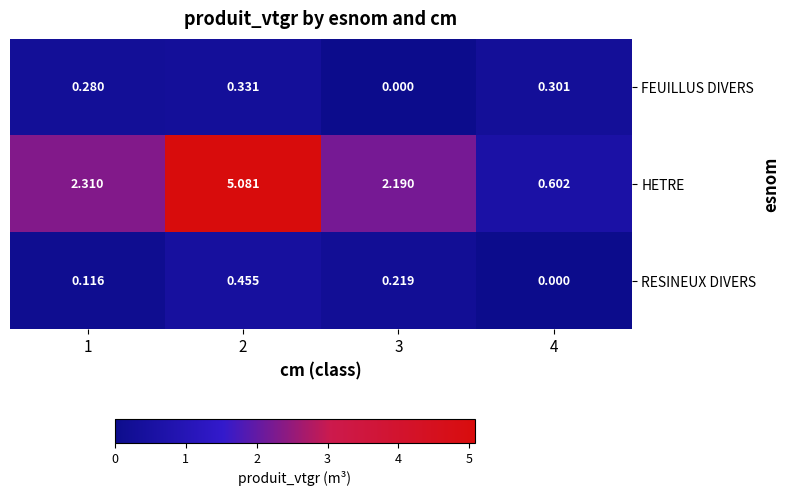

At 4, list the series in order from largest to smallest.

HETRE, FEUILLUS DIVERS, RESINEUX DIVERS